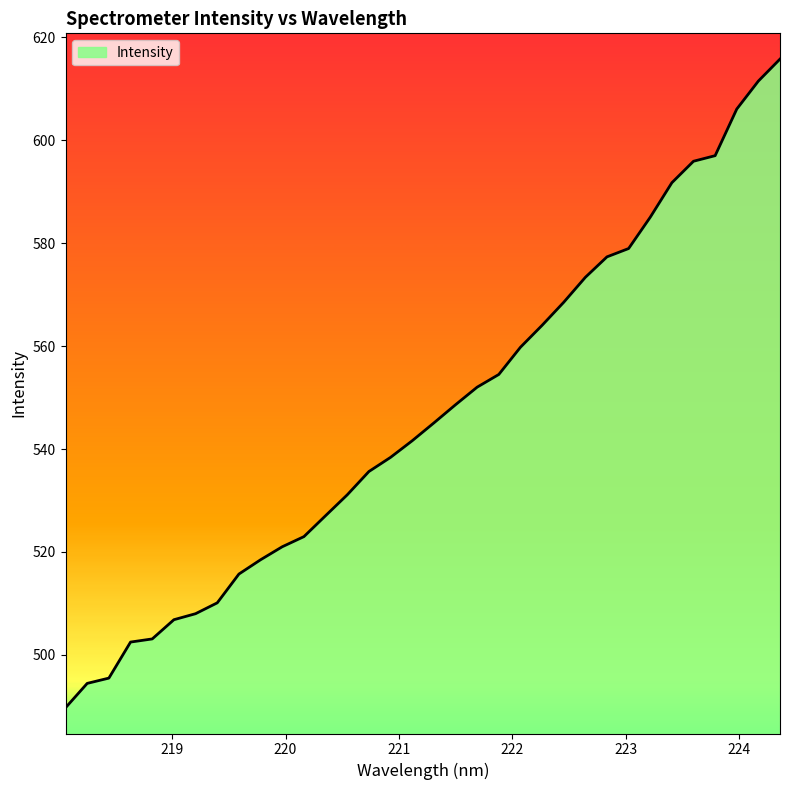

What is the difference between the second highest and minimum values?

121.7